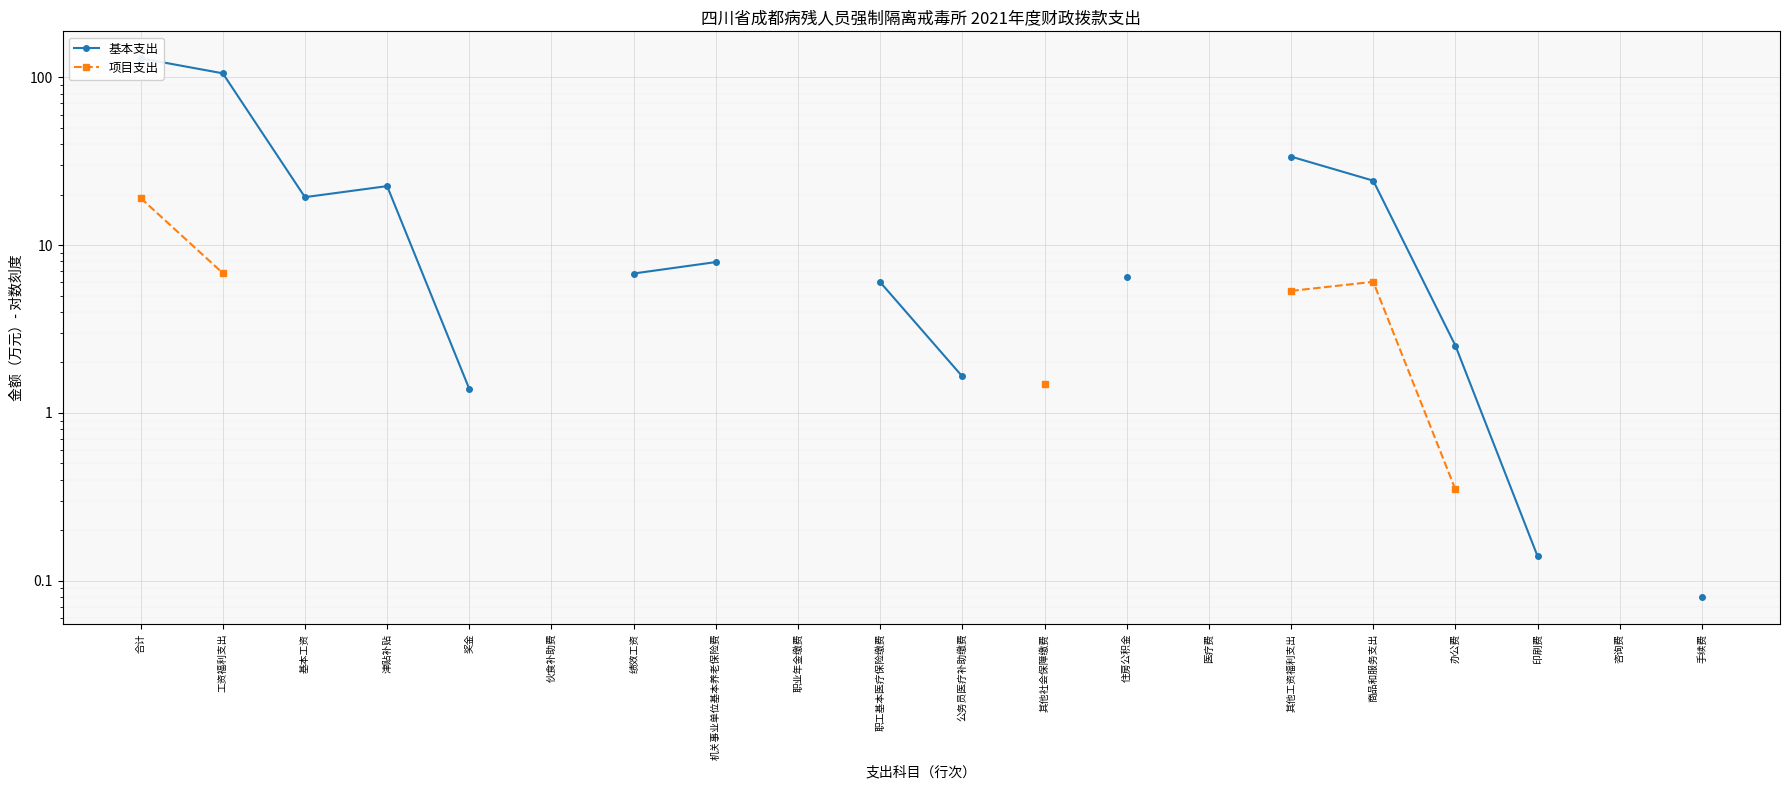

Where is 项目支出 nearest to the value 9?

工资福利支出